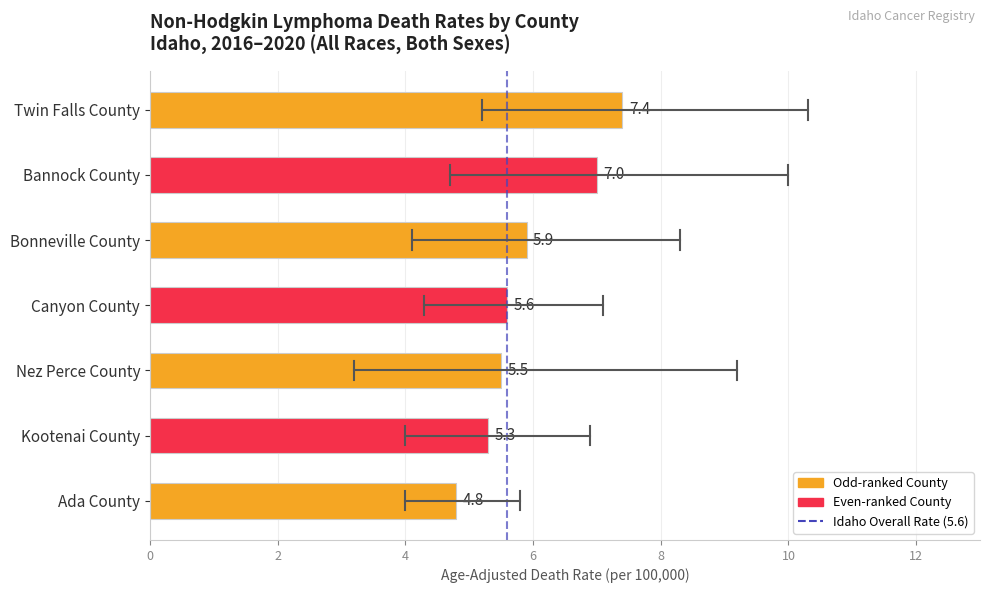

What is the change in value from Twin Falls County to Bonneville County?

-1.5